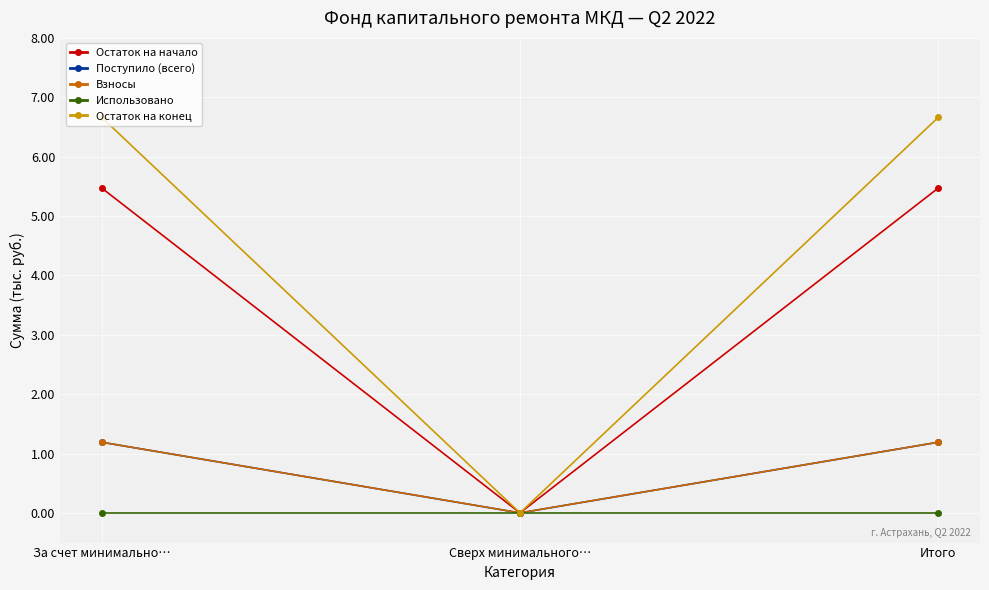

Is this an area chart (filled region under the line)?

No